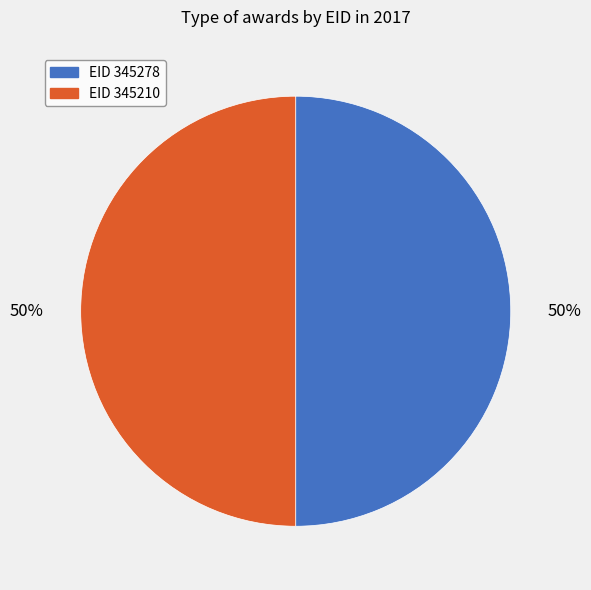

To the nearest percent, what is the average slice percentage?

50%